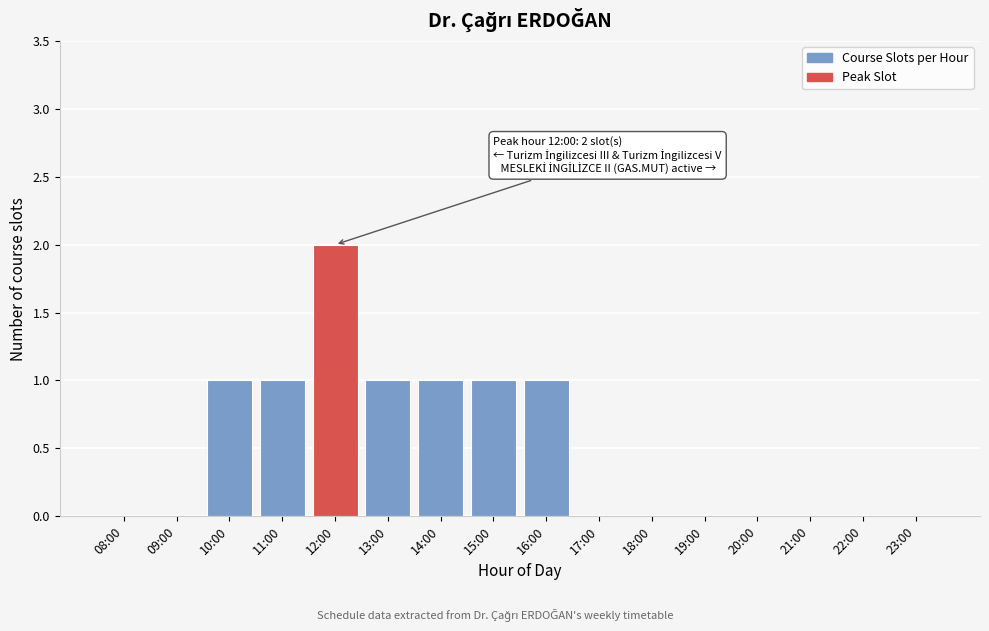

Reading left to right, transcribe all the data shown in this chart.

08:00=0	09:00=0	10:00=1	11:00=1	12:00=2	13:00=1	14:00=1	15:00=1	16:00=1	17:00=0	18:00=0	19:00=0	20:00=0	21:00=0	22:00=0	23:00=0